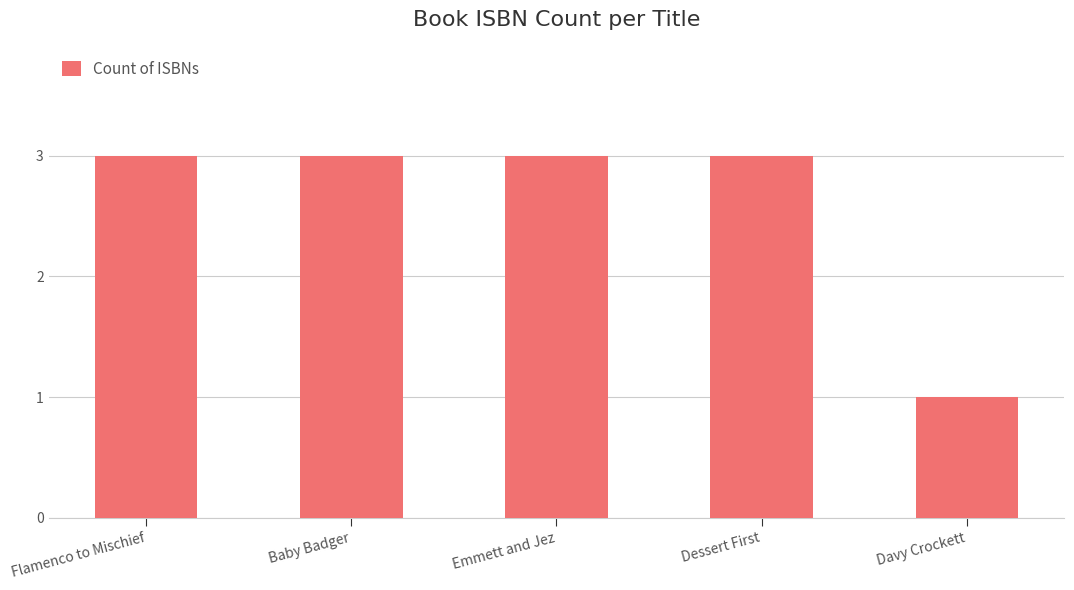

Reading left to right, list all the values displayed in this chart.

Flamenco to Mischief=3	Baby Badger=3	Emmett and Jez=3	Dessert First=3	Davy Crockett=1